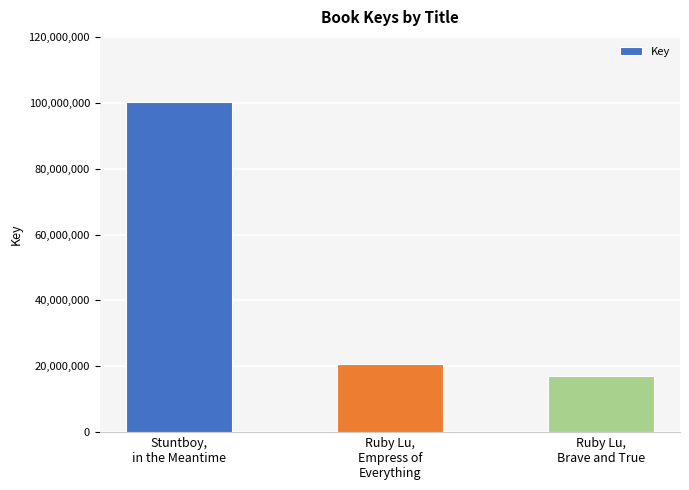

At which category does the chart reach its minimum across all series?

Ruby Lu,
Brave and True